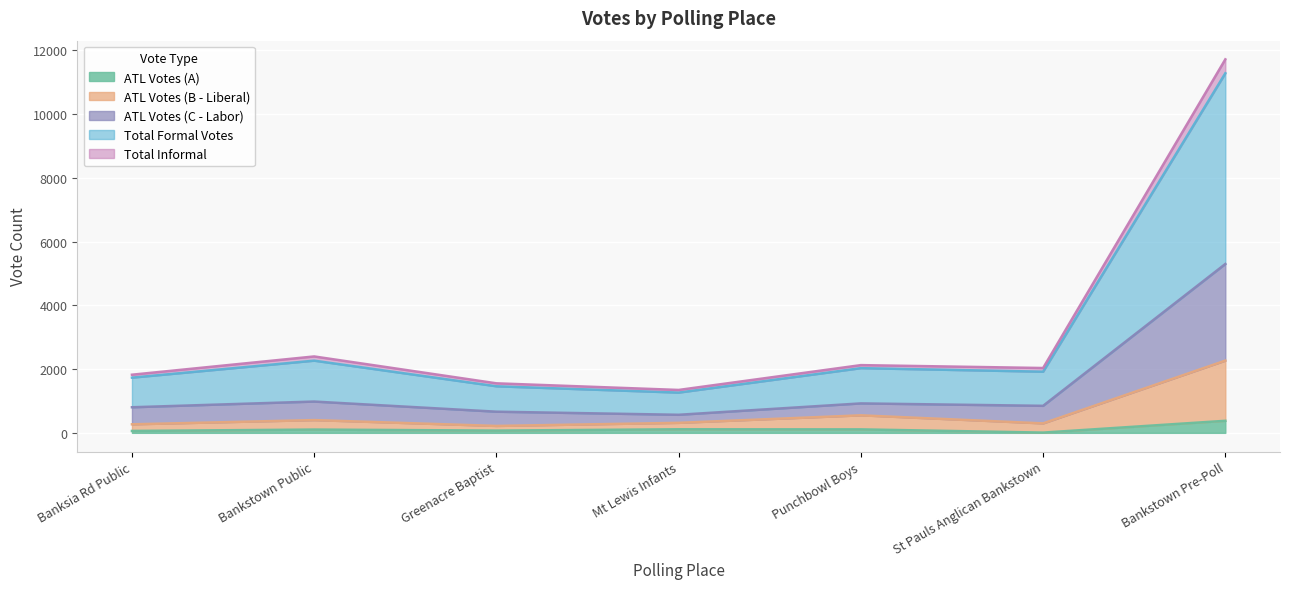

At which label does ATL Votes (A) reach its peak?

Bankstown Pre-Poll